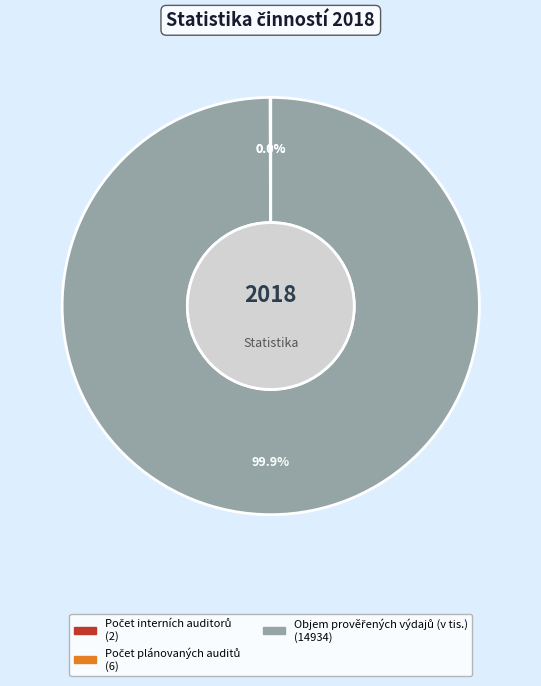

To the nearest percent, what is the average slice percentage?

33%